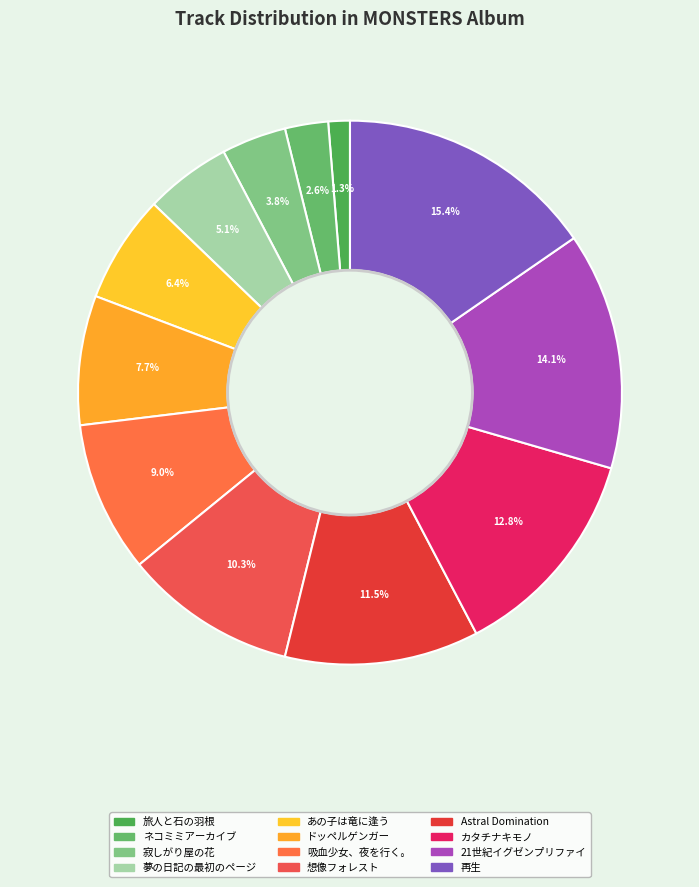

Does any single category account for the majority?

No